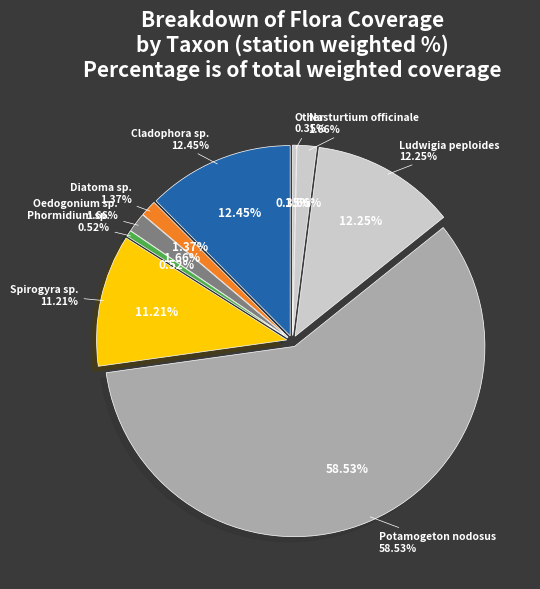

Is Cladophora sp. the majority of the pie?

No